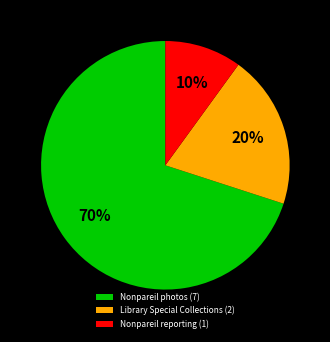

Is it true that Library Special Collections (2) is 27% of the pie?

False